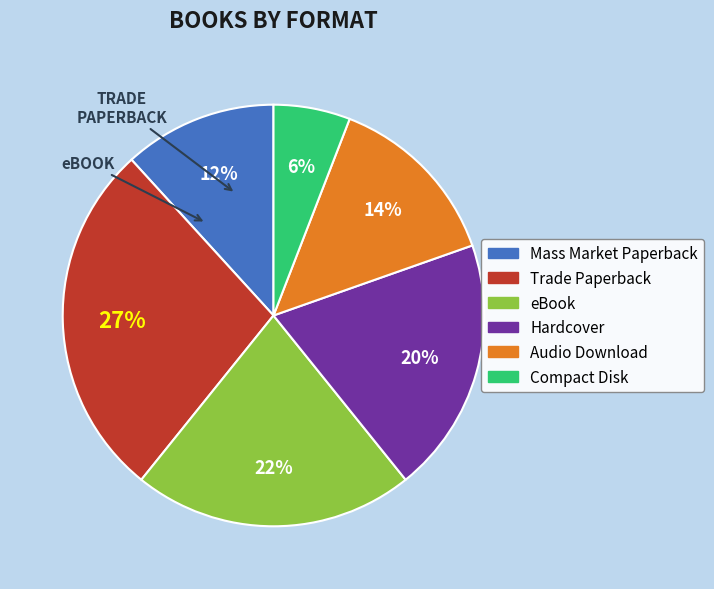

How many segments does this pie chart have?

6